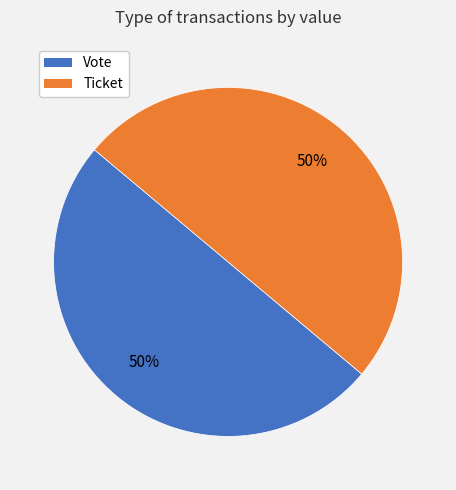

Approximately how many times larger is the value at Ticket compared to Vote?

1.0